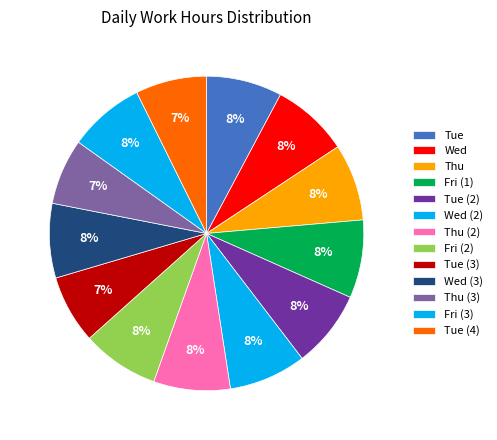

How many segments does this pie chart have?

13